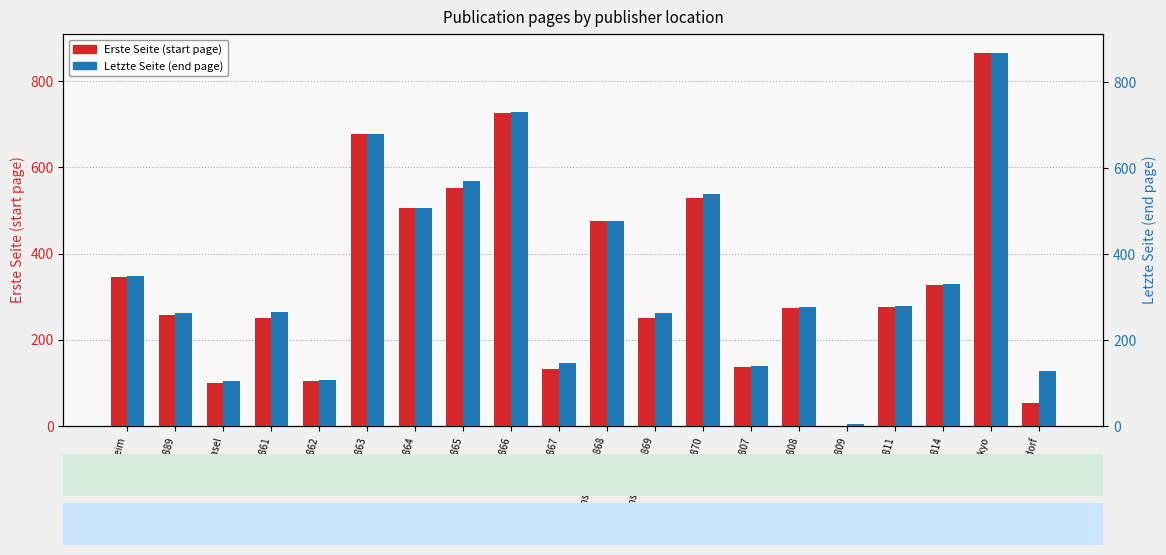

Is the value of Letzte Seite (end page) at Weinheim greater than the value of Erste Seite (start page) at Rossendorf?

Yes